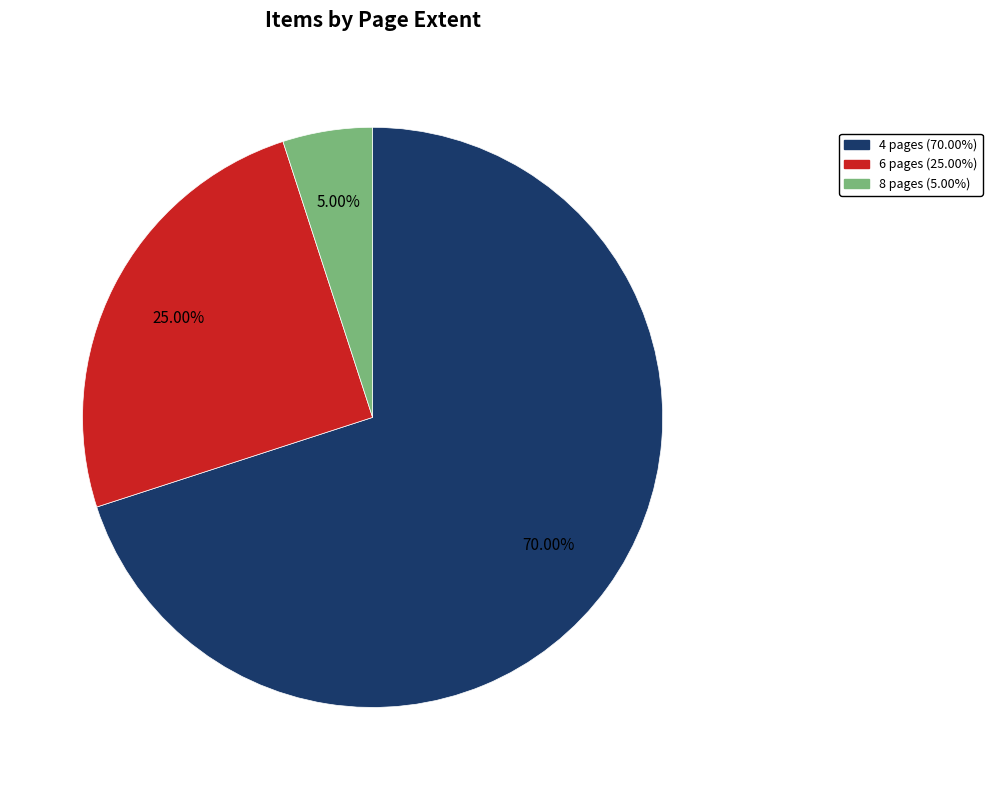

Is there a majority slice in this chart?

Yes